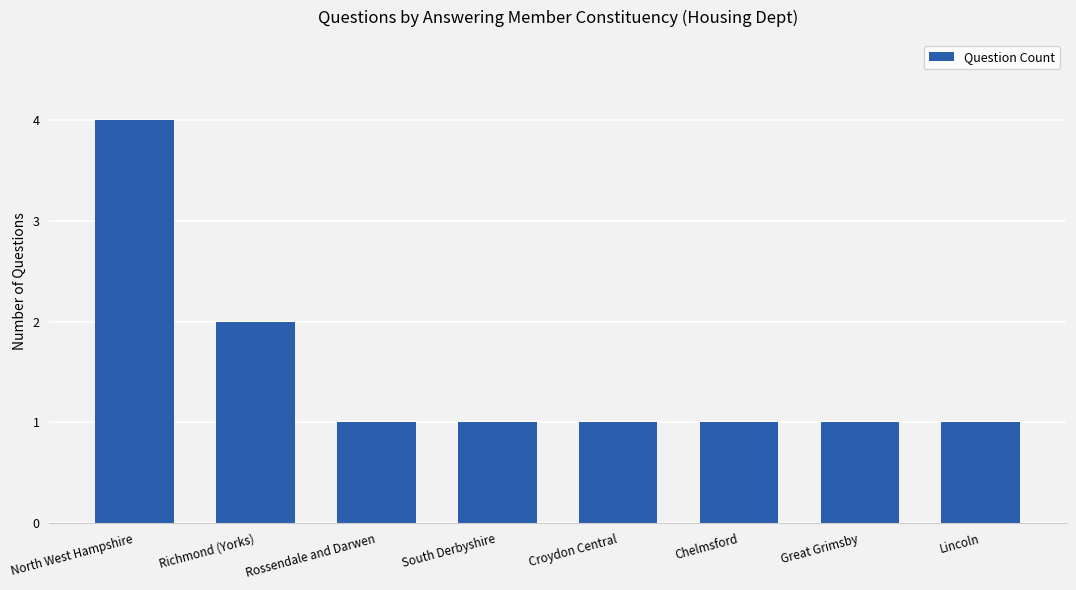

The value at Lincoln is 1. True or false?

True